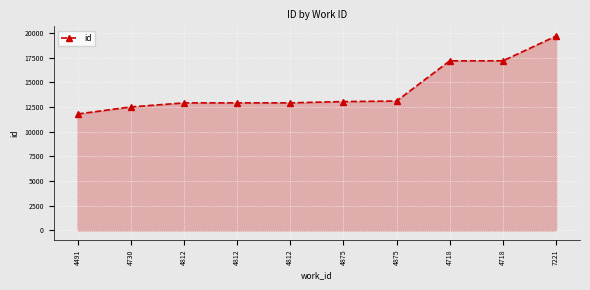

How many data points does each series have?

10